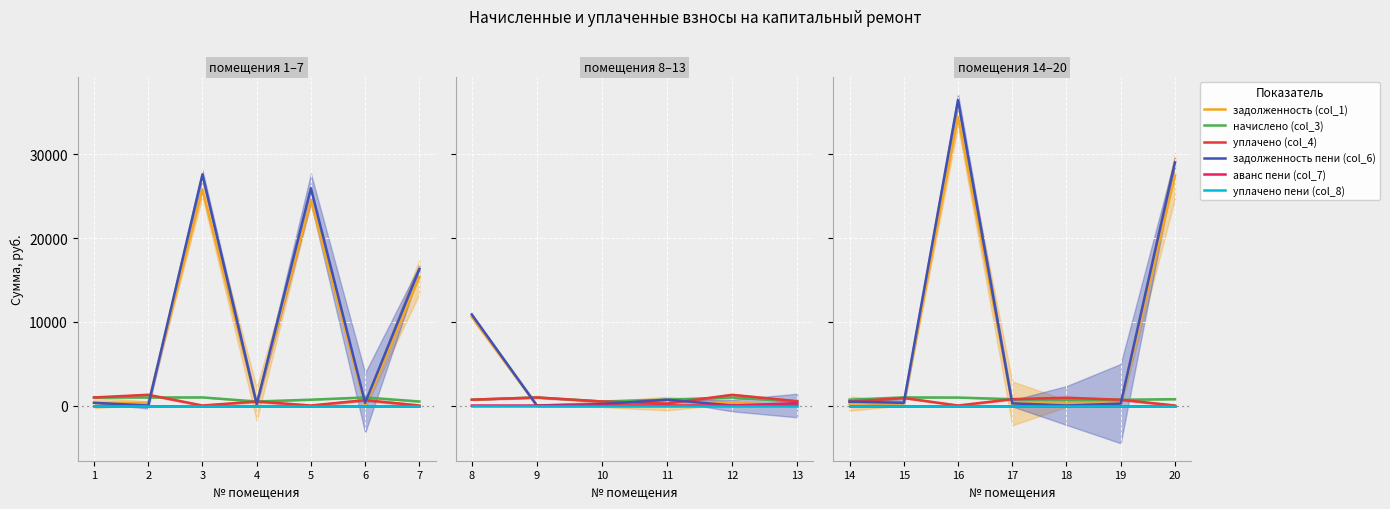

Where is the first local maximum for задолженность пени (col_6)?

16